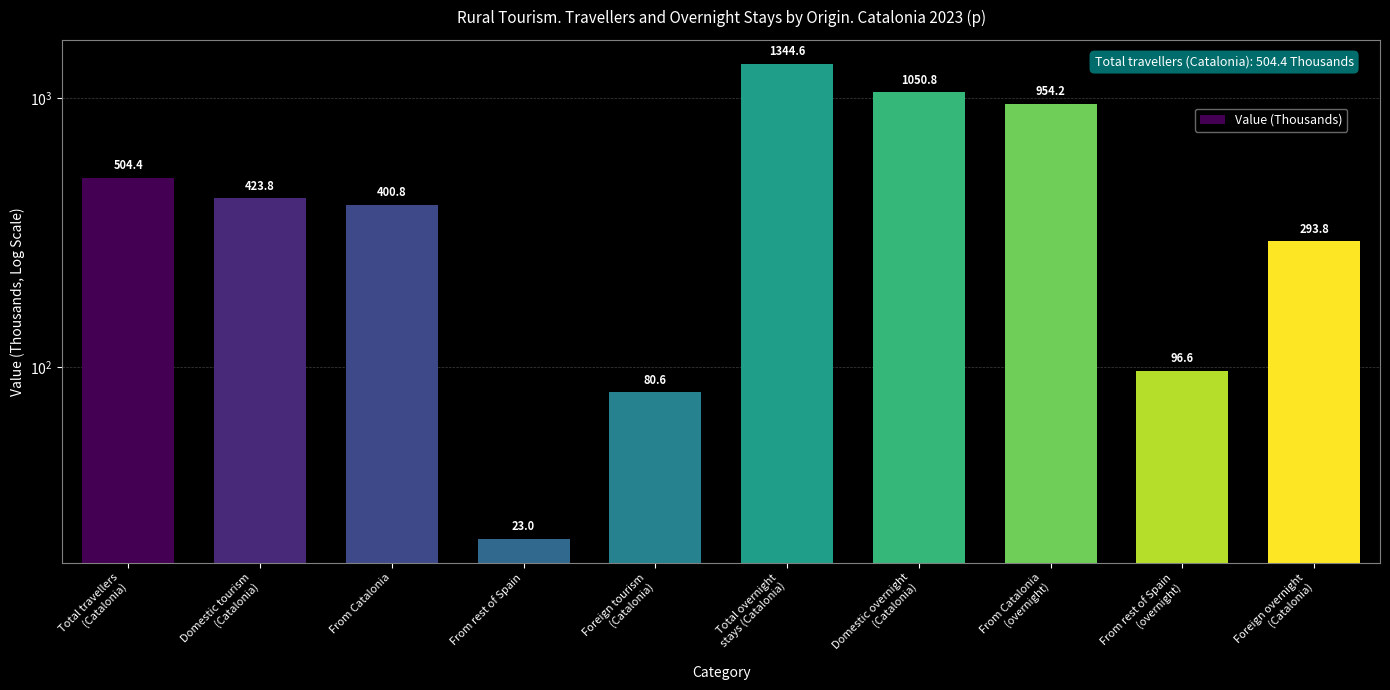

The chart shows a value of 1050.8 at Domestic overnight
(Catalonia). True or false?

True